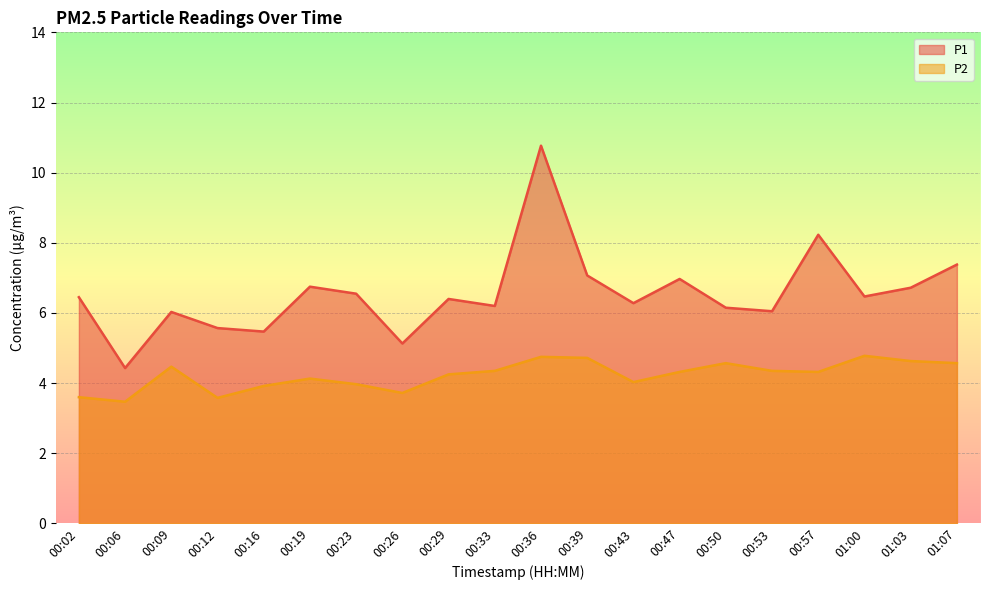

What is the difference between the P2 values at 00:50 and 01:03?

0.1